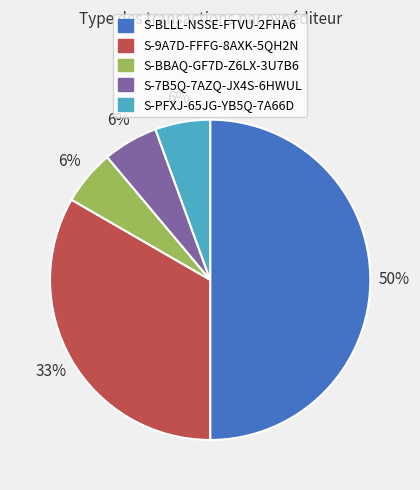

Does S-BBAQ-GF7D-Z6LX-3U7B6 account for over 50% of the chart?

No